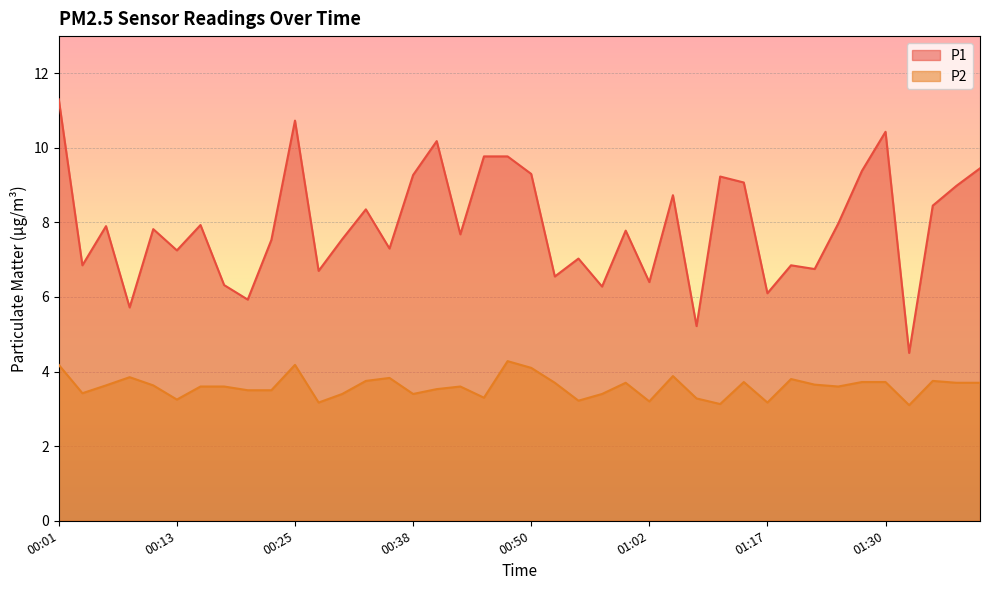

Between 00:15 and 00:52, which series saw the biggest shift?

P1